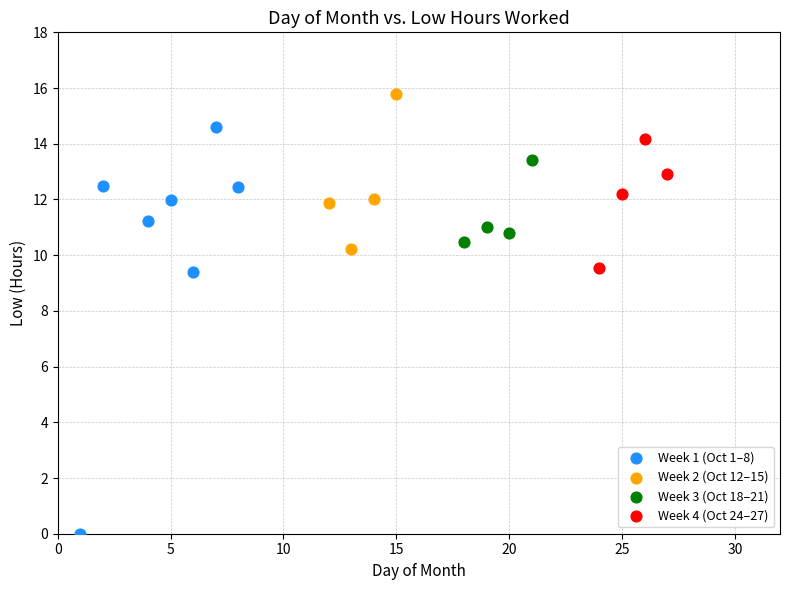

What are all the series names shown in the legend?

Week 1 (Oct 1–8), Week 2 (Oct 12–15), Week 3 (Oct 18–21), Week 4 (Oct 24–27)